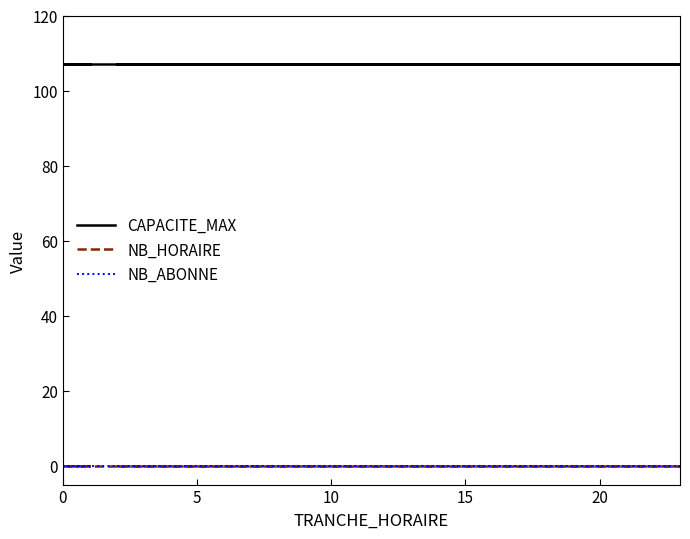

True or false: CAPACITE_MAX and NB_HORAIRE cross at least once.

False